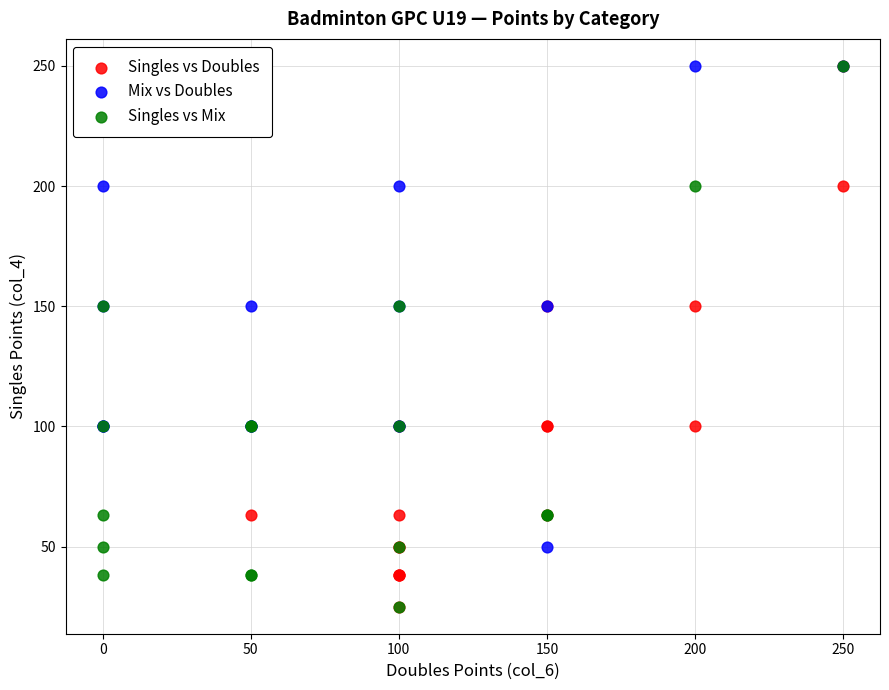

What are all the series names shown in the legend?

Singles vs Doubles, Mix vs Doubles, Singles vs Mix